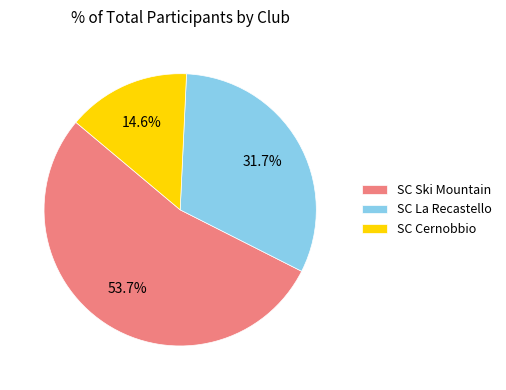

How many slices are in this pie chart?

3